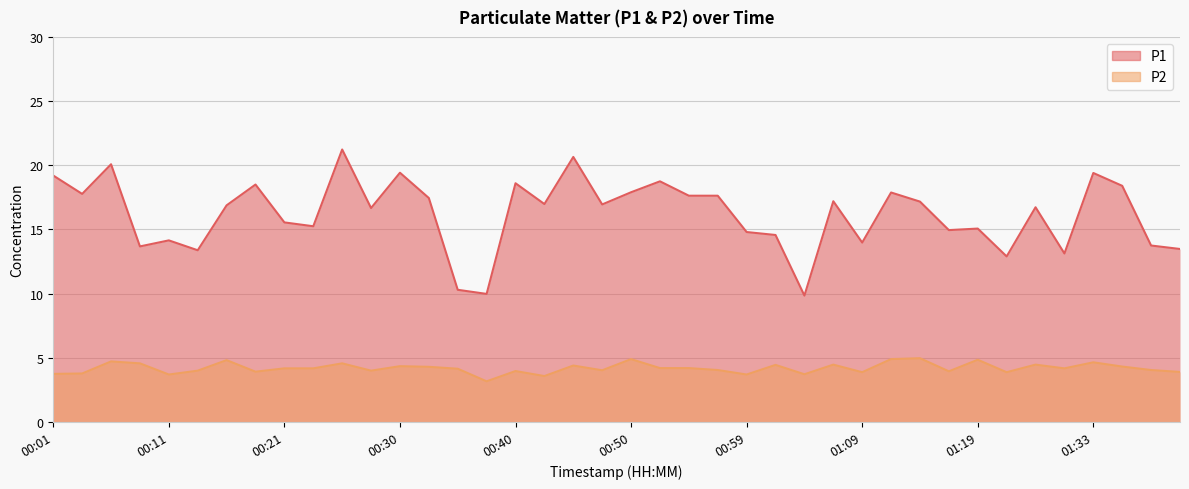

How many series are shown in this chart?

2